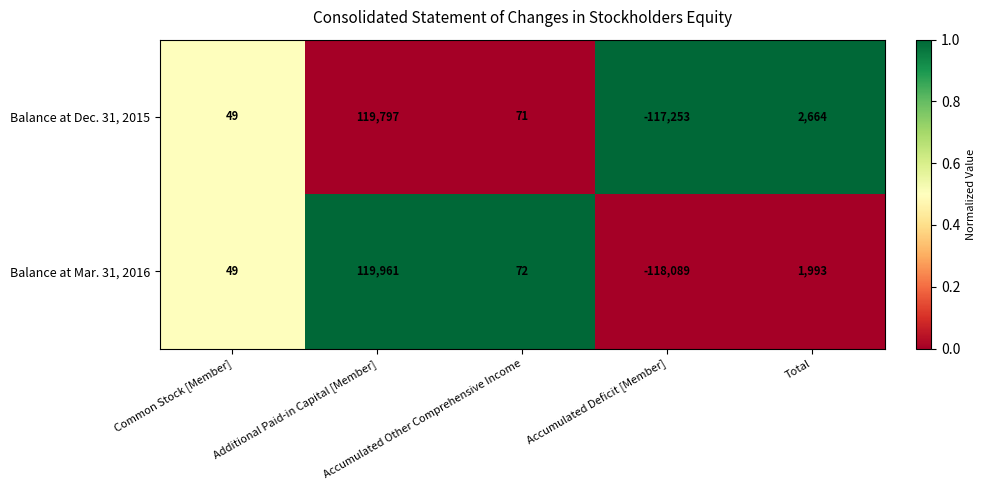

What is the average value of the Balance at Mar. 31, 2016 series?

797